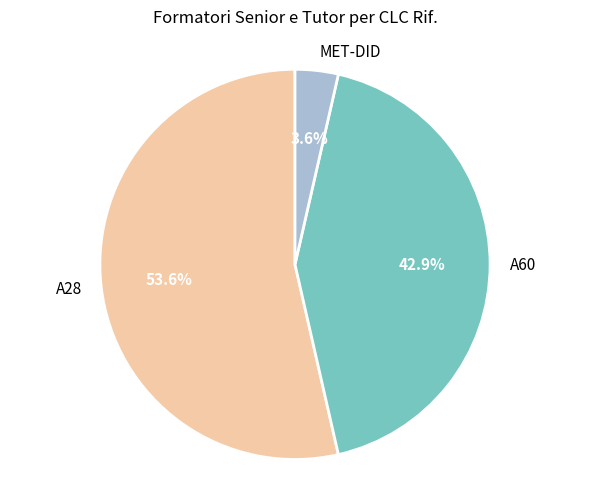

Approximately how many times larger is the value at MET-DID compared to A28?

0.1